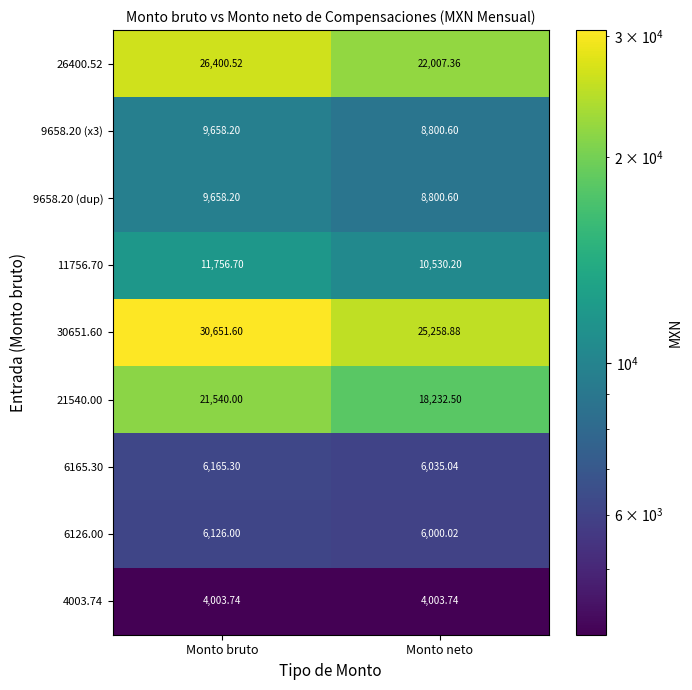

At how many categories does at least one series exceed 12334?

2